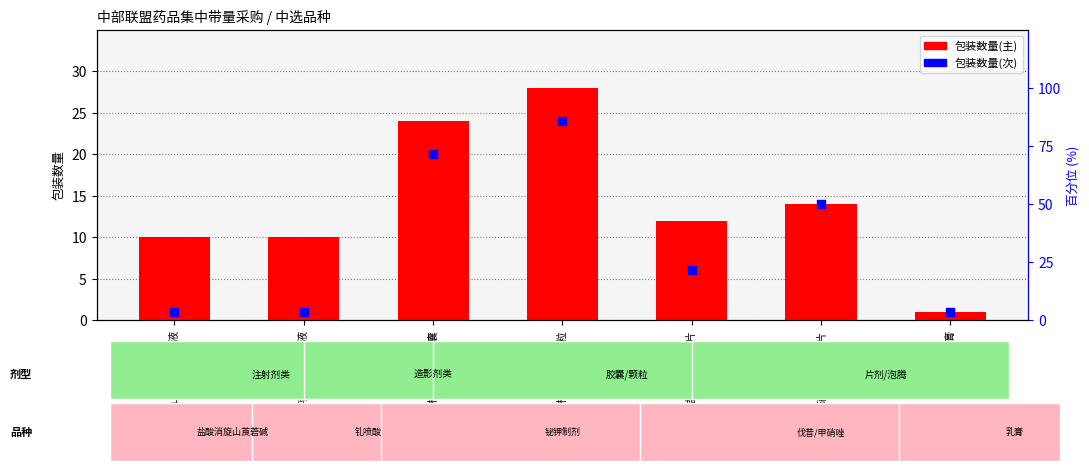

At which category is the sum across all series the highest?

枸橼酸铋钾颗粒